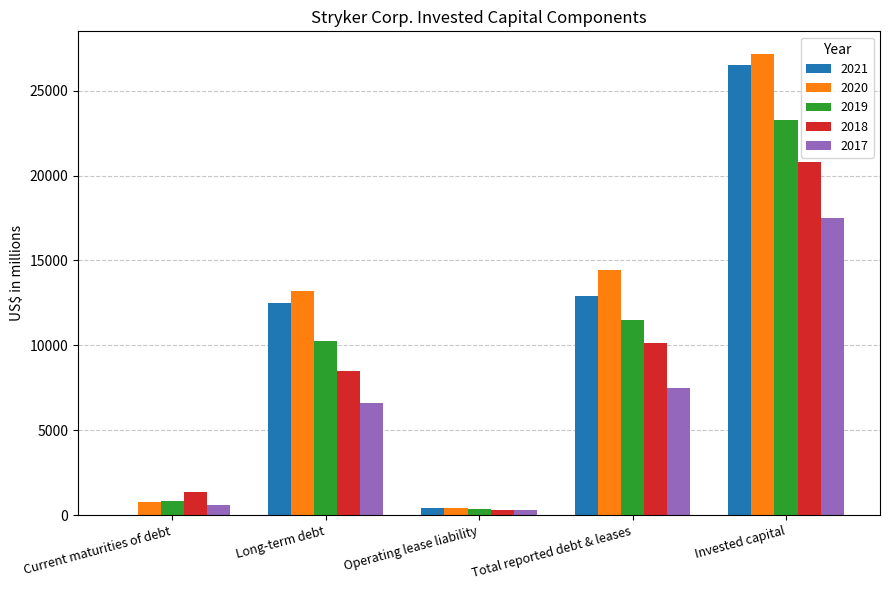

Between Long-term debt and Operating lease liability, which series saw the biggest shift?

2020